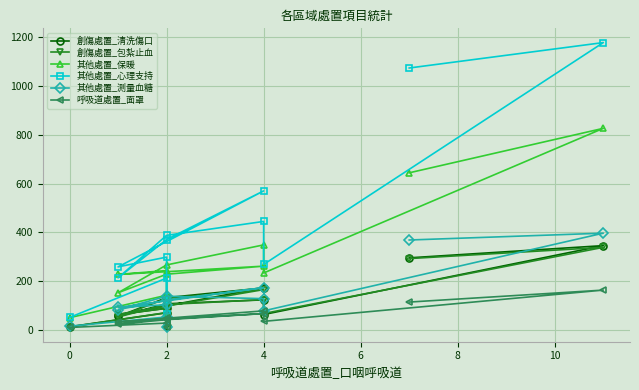

Which series has the largest range (max minus min)?

其他處置_心理支持